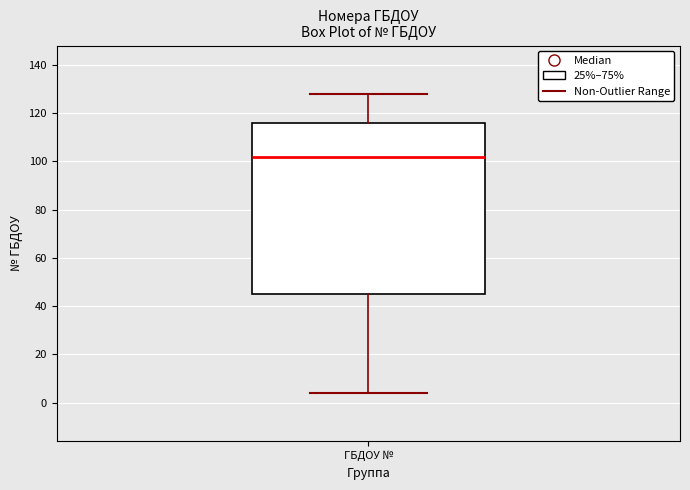

Where is the upper edge of the box for ГБДОУ № on the y-axis? The values are not printed on the chart, so give them approximately, as read against the axis.

116